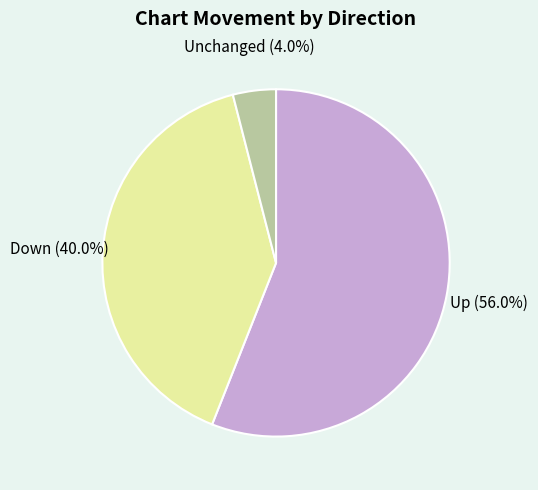

Which has a higher value, Down or Unchanged?

Down